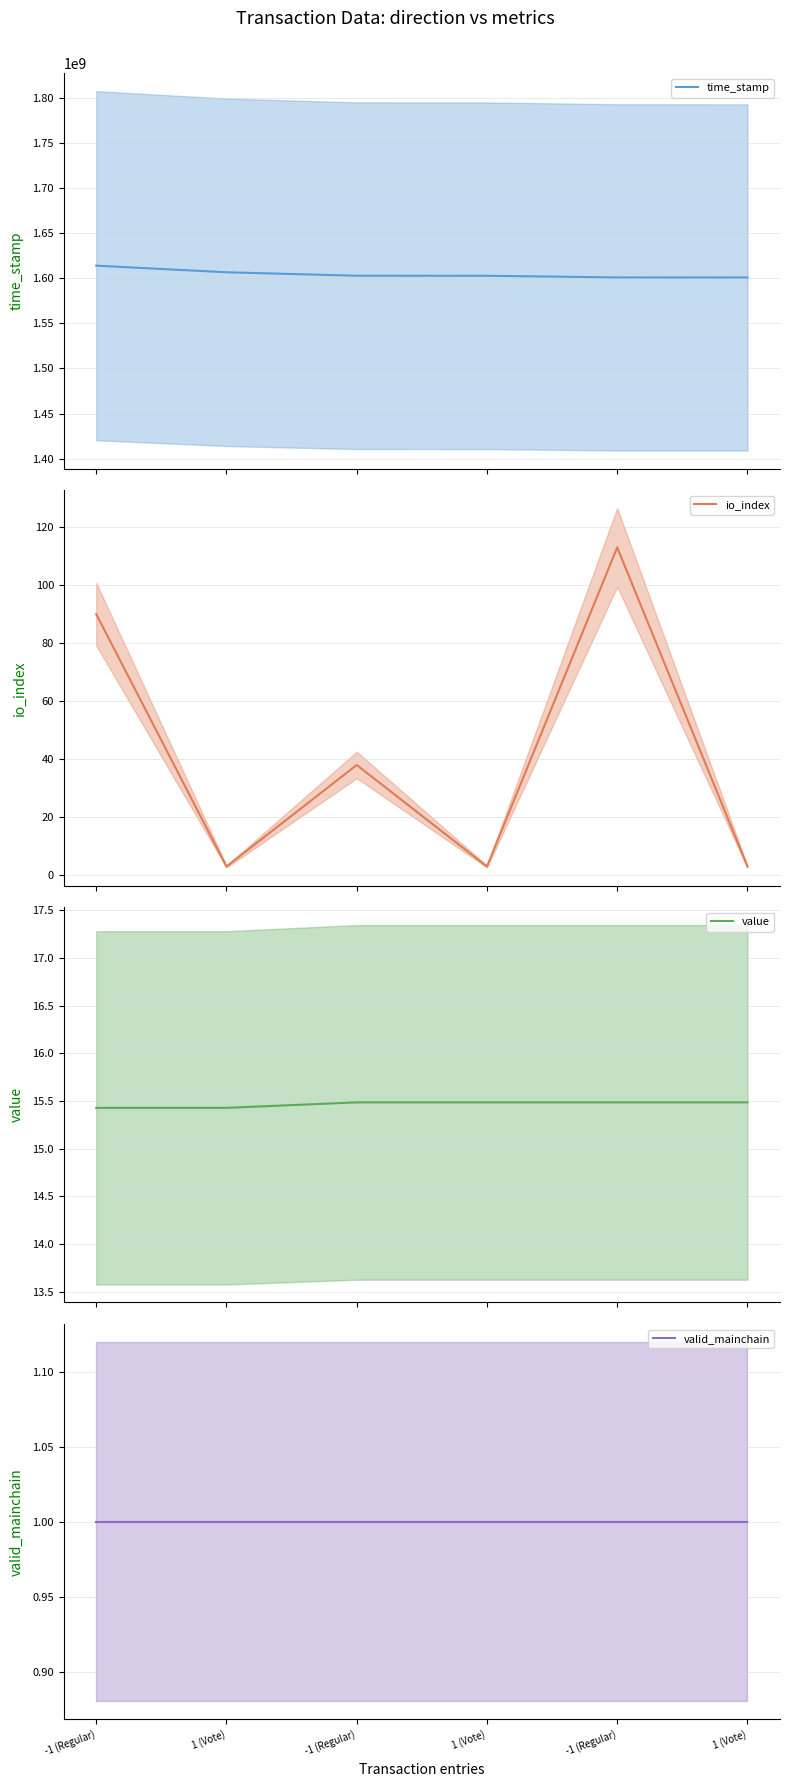

Which label corresponds to the largest value in the chart?

-1 (Regular)